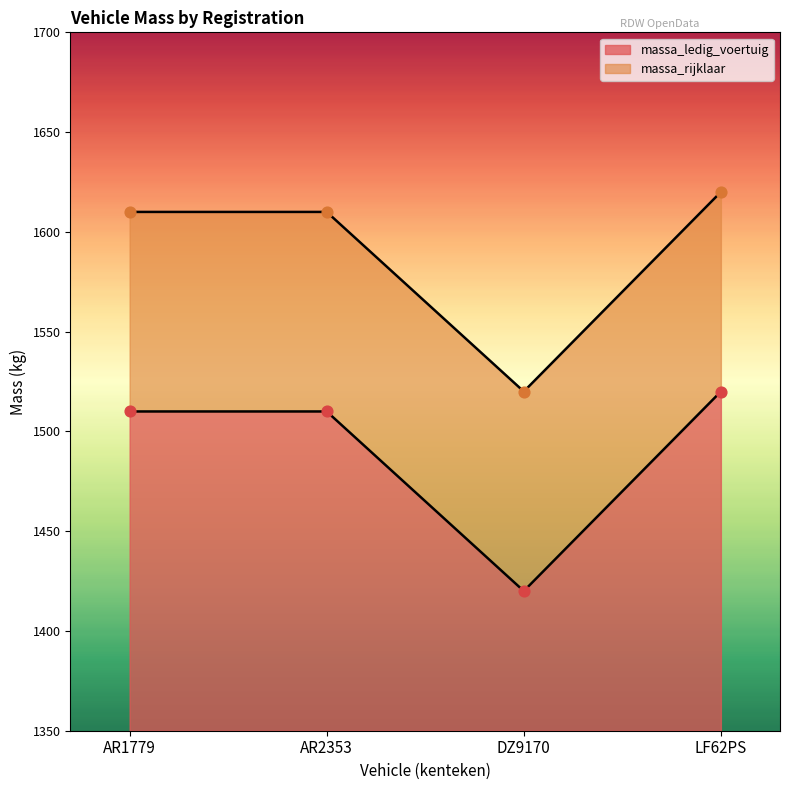

What is the total value across all series at DZ9170?

2940